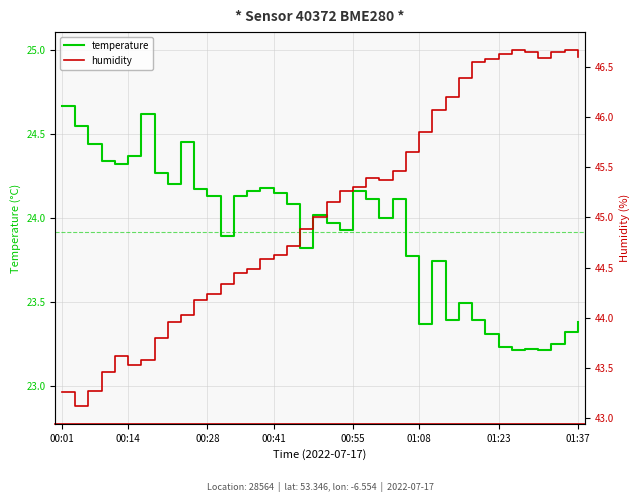

Read the temperature value at 18.

23.8